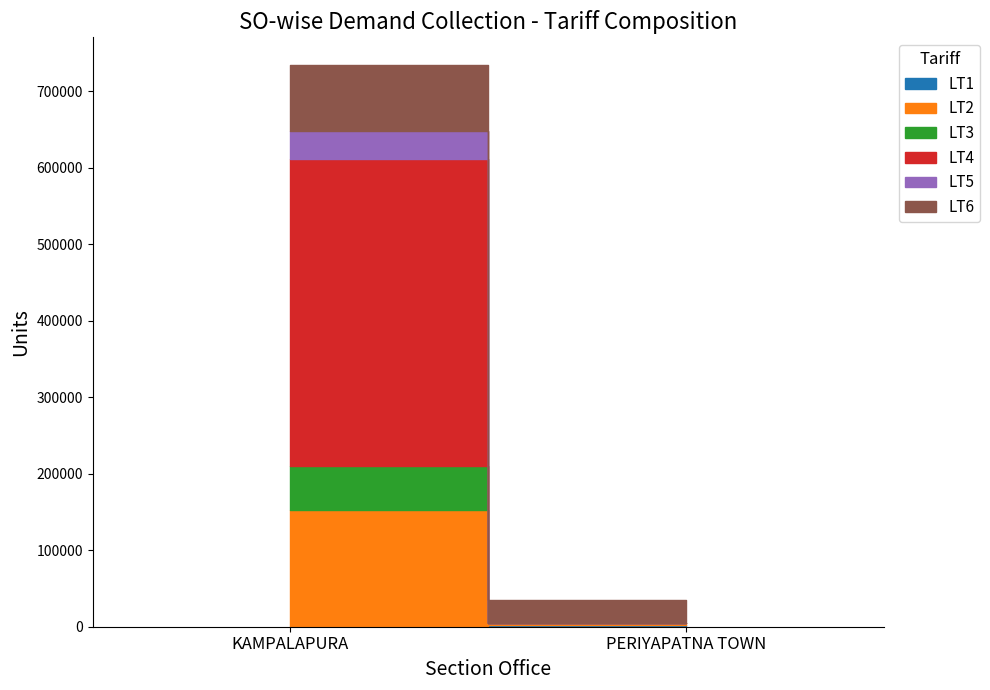

List the series in order of their peak value, lowest first.

LT1, LT5, LT3, LT6, LT2, LT4